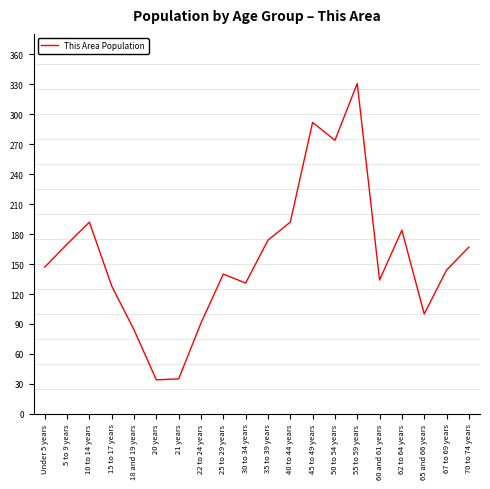

At which category does the data reach its first local peak?

10 to 14 years